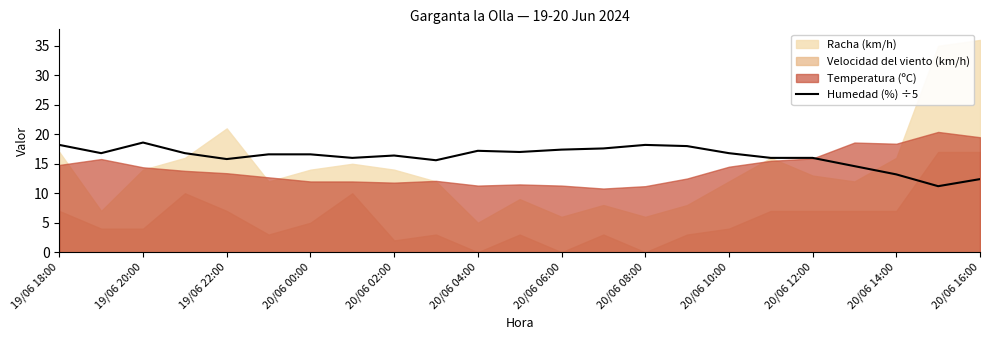

Is it true that Humedad (%) ÷5 equals 13.2 at 20/06 14:00?

True